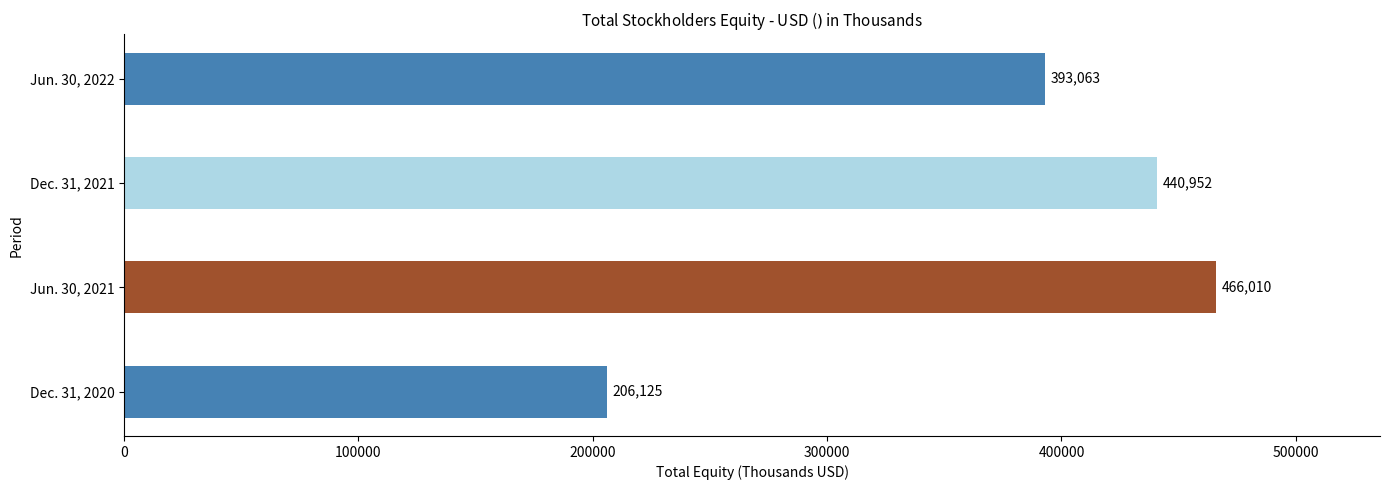

Reading top to bottom, transcribe all the data shown in this chart.

Jun. 30, 2022=393063	Dec. 31, 2021=440952	Jun. 30, 2021=466010	Dec. 31, 2020=206125